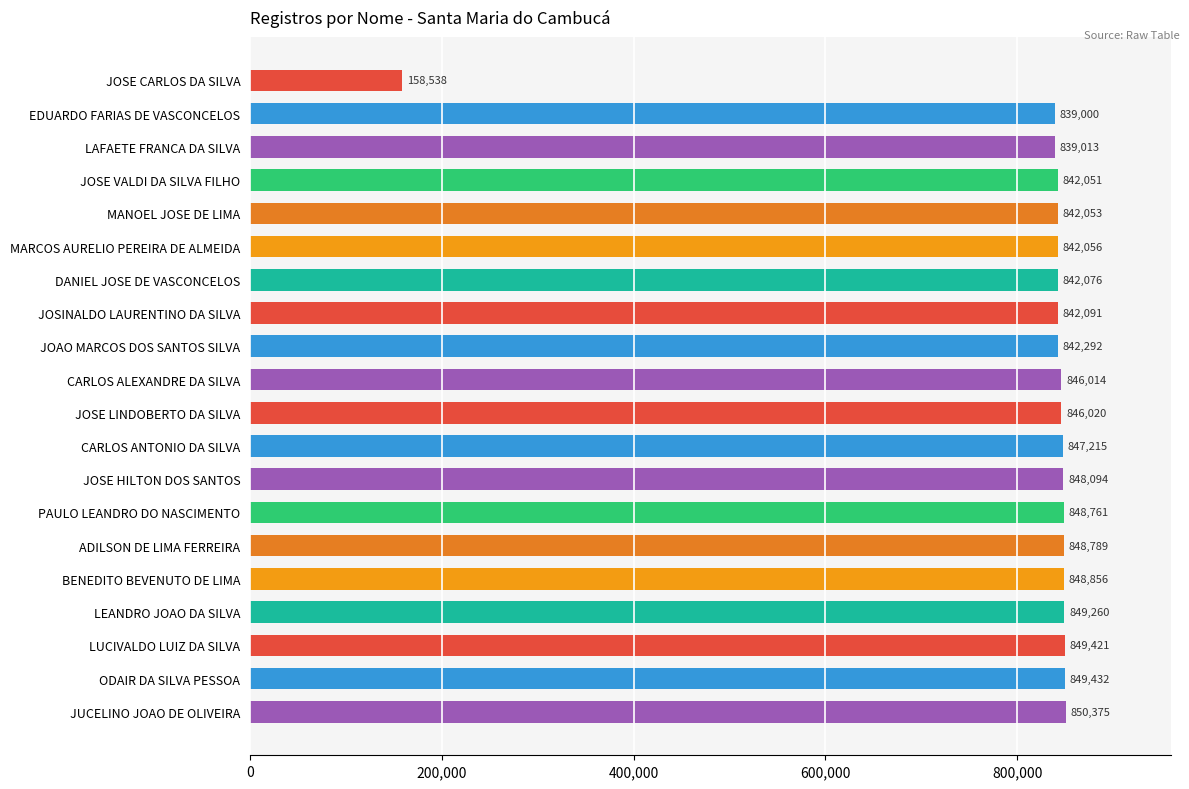

Which label corresponds to the largest value in the chart?

JUCELINO JOAO DE OLIVEIRA